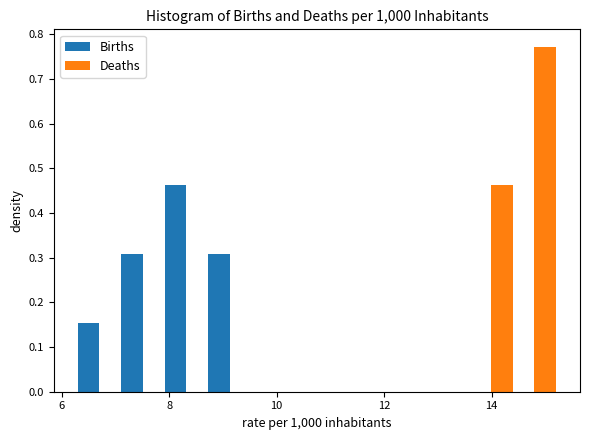

Reading left to right, transcribe this chart: for each range on the x-axis, give the height of each series' bar. Neither the bar edges nor the heights are printed on the chart, so give them approximately, as read against the axes.

6.4 to 7.2: Births=0.15	Deaths=0
7.2 to 8.0: Births=0.31	Deaths=0
8.0 to 8.8: Births=0.46	Deaths=0
8.8 to 9.6: Births=0.31	Deaths=0
9.6 to 10.4: Births=0	Deaths=0
10.4 to 11.2: Births=0	Deaths=0
11.2 to 12.0: Births=0	Deaths=0
12.0 to 12.8: Births=0	Deaths=0
12.8 to 13.6: Births=0	Deaths=0
13.6 to 14.4: Births=0	Deaths=0.46
14.4 to 15.2: Births=0	Deaths=0.77